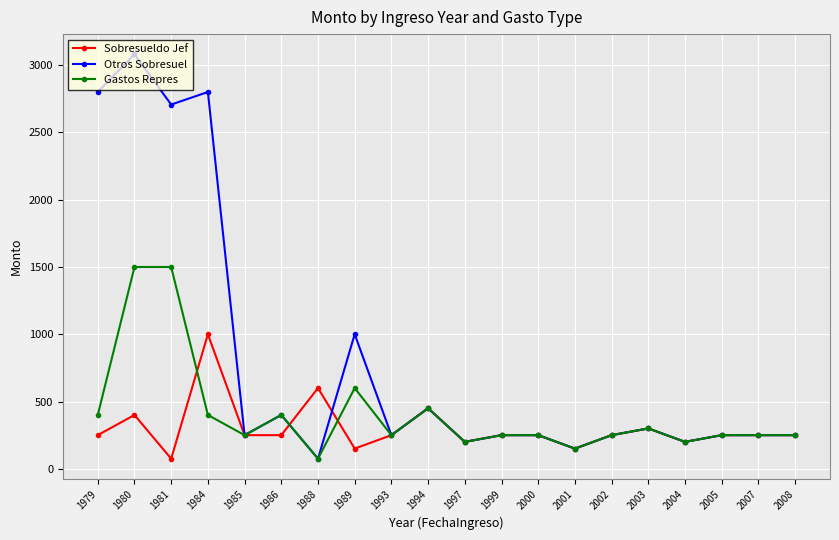

Count the number of categories in the chart.

20